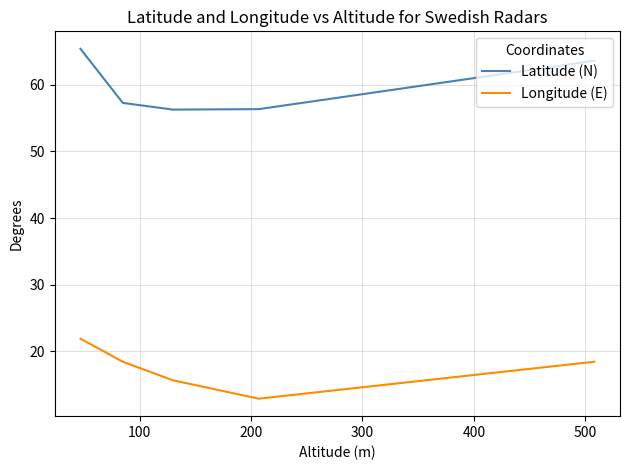

What are all the series names shown in the legend?

Latitude (N), Longitude (E)